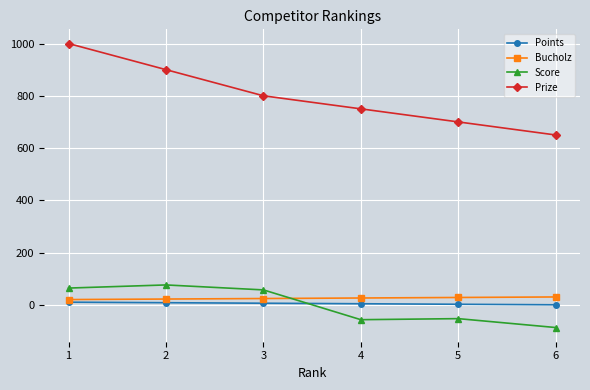

Which series has the widest spread of values?

Prize